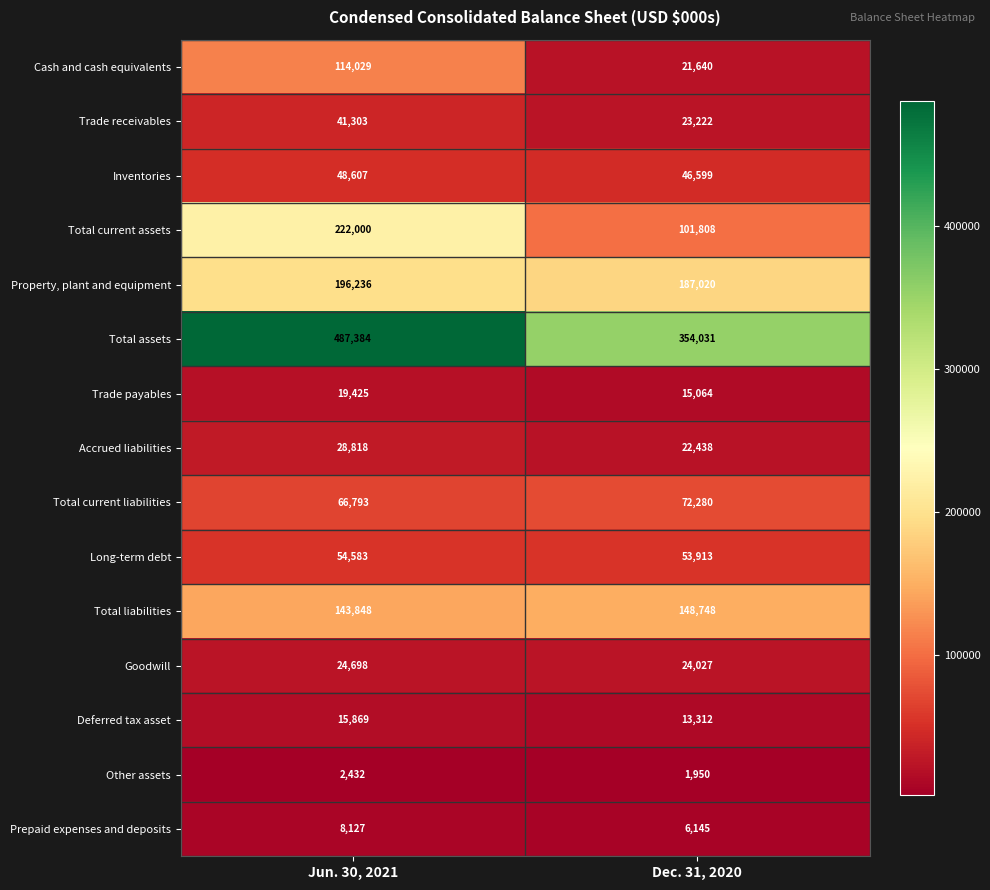

Where is Cash and cash equivalents nearest to the value 67834?

Dec. 31, 2020